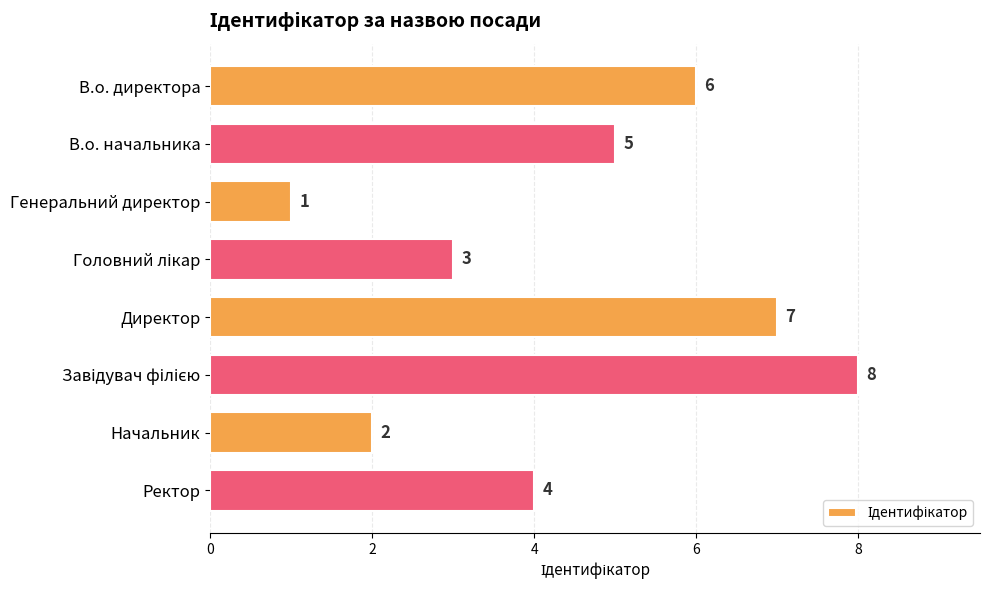

Reading top to bottom, transcribe all the data shown in this chart.

6	5	1	3	7	8	2	4